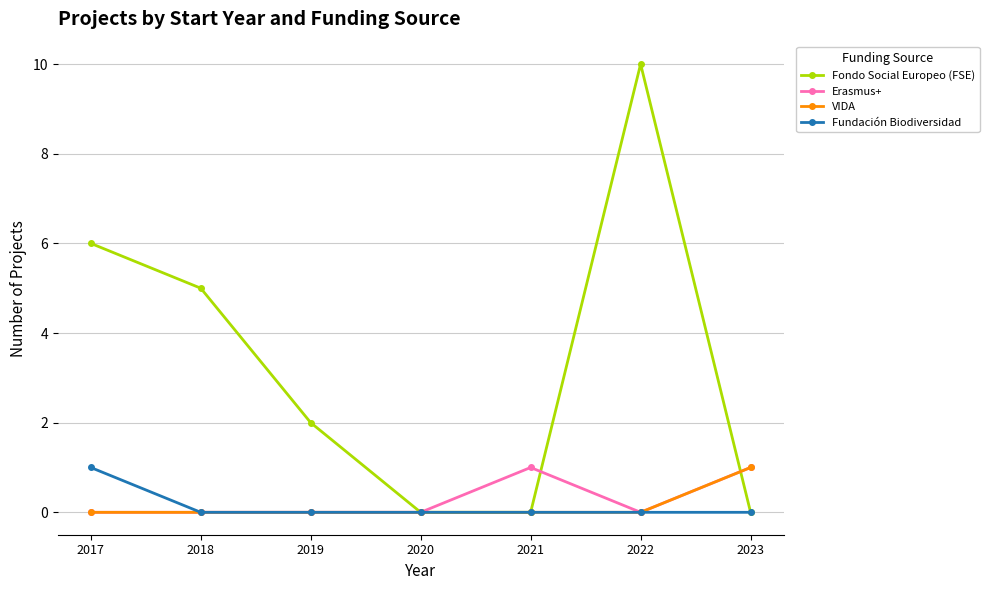

How many values in the Fondo Social Europeo (FSE) series are below 2?

3